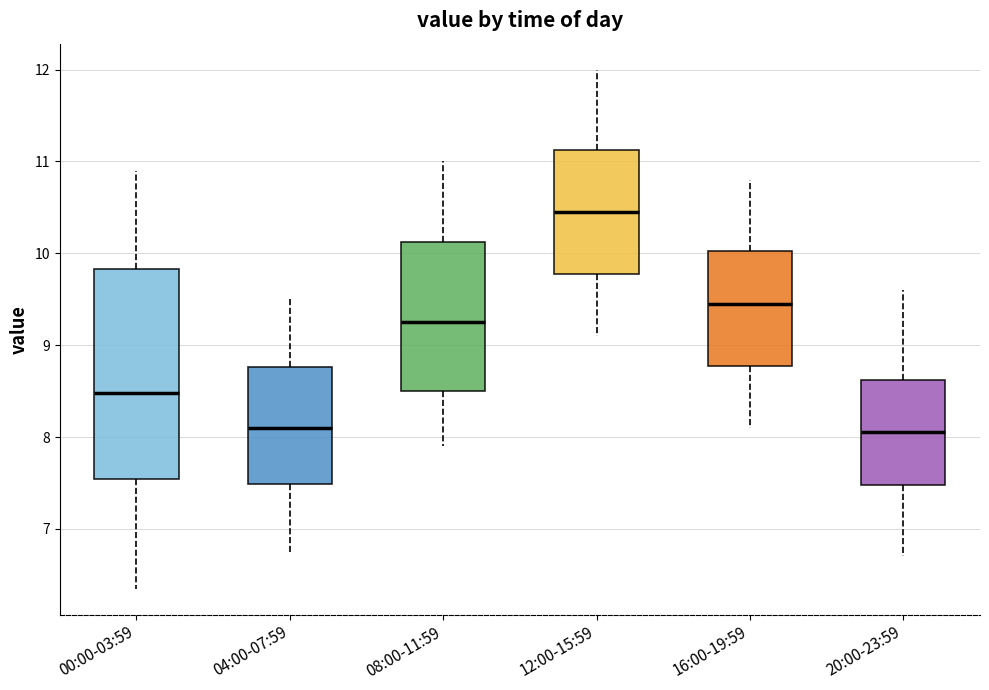

Which box is the tallest, from its lower edge to its upper edge?

00:00-03:59